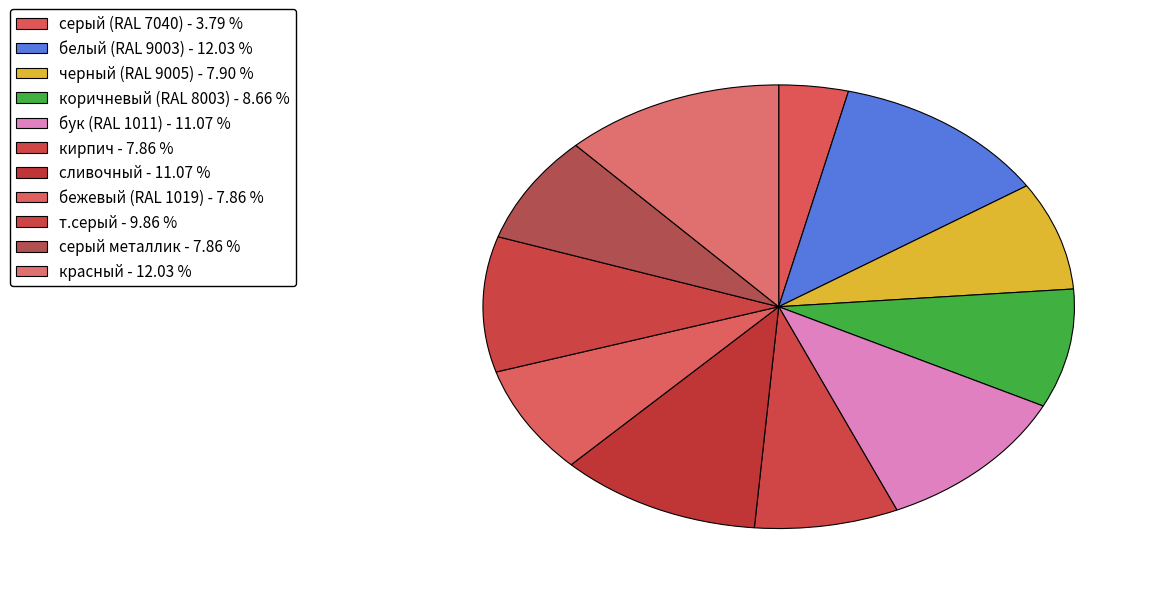

Which category has the smallest portion of the pie?

серый (RAL 7040)